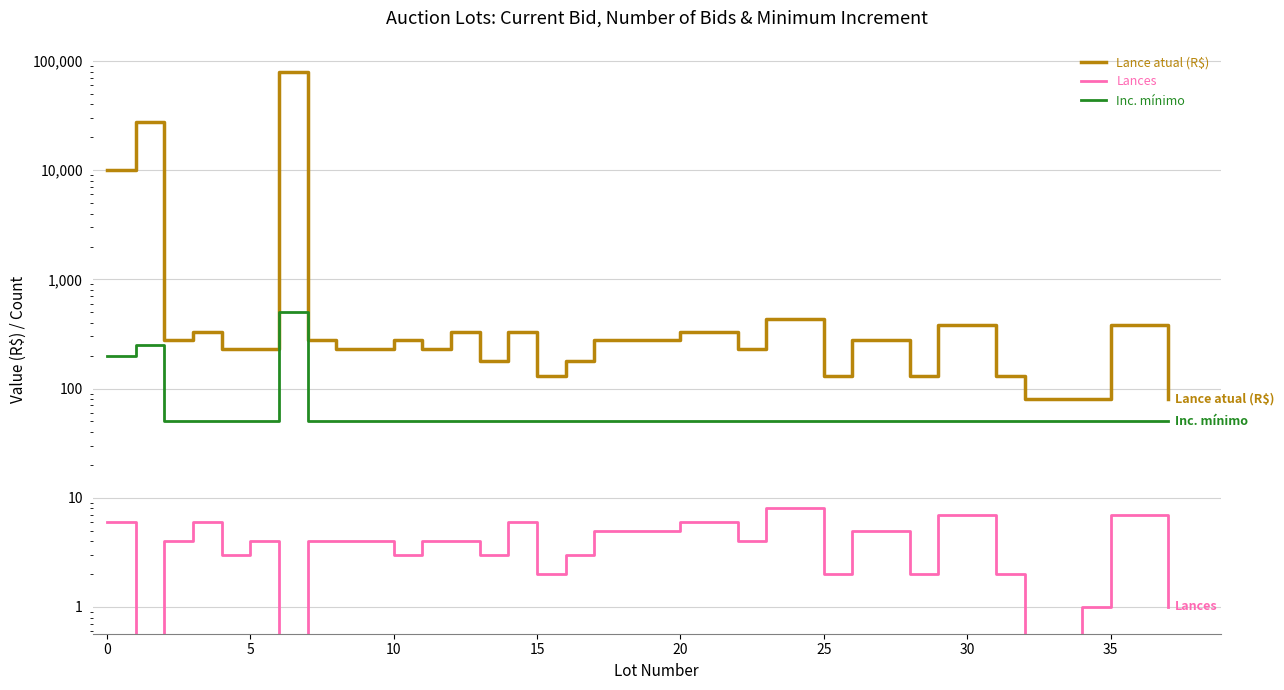

How many data points in Lances are above 4?

10